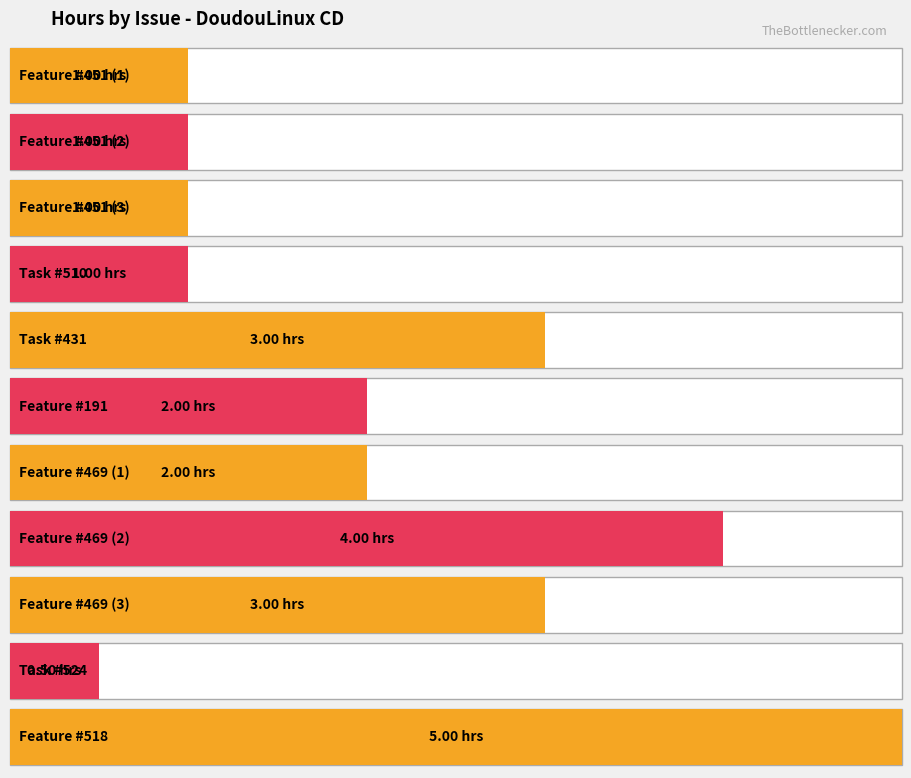

At which label is the value closest to 2?

Feature #191